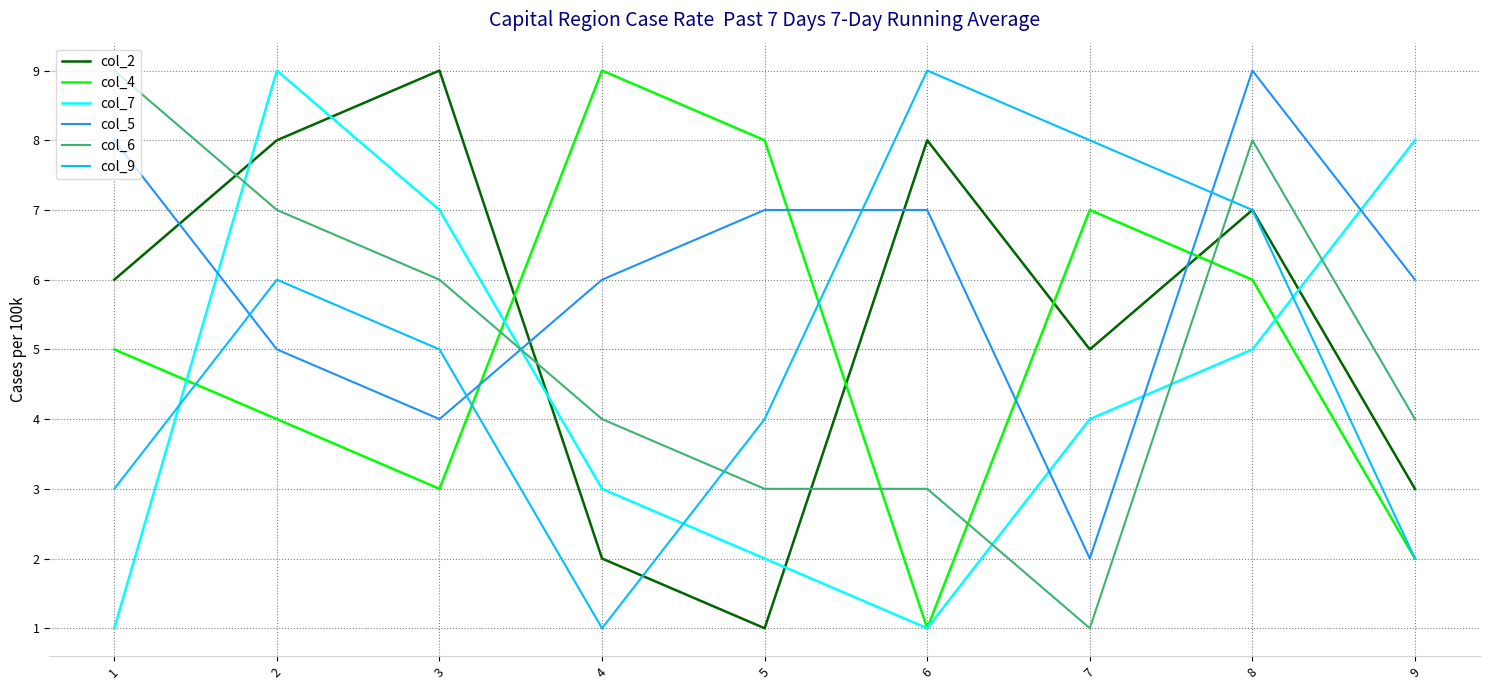

Where do col_4 and col_5 first cross each other?

3 and 4